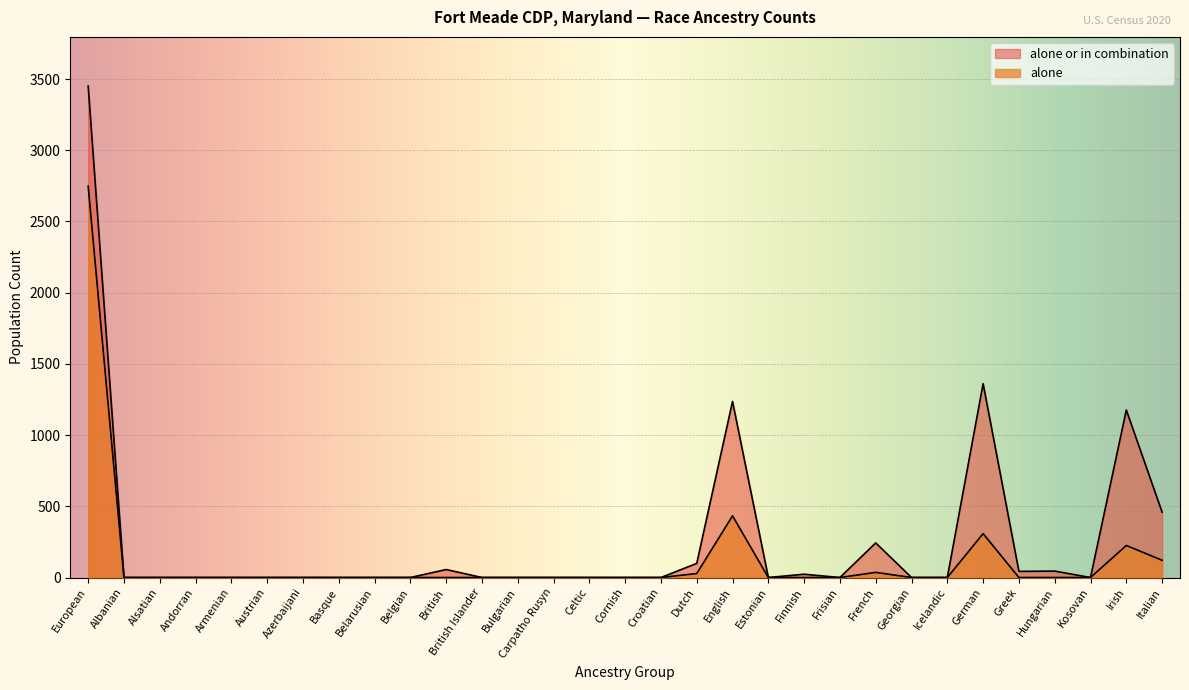

How many lines are shown in the chart?

2